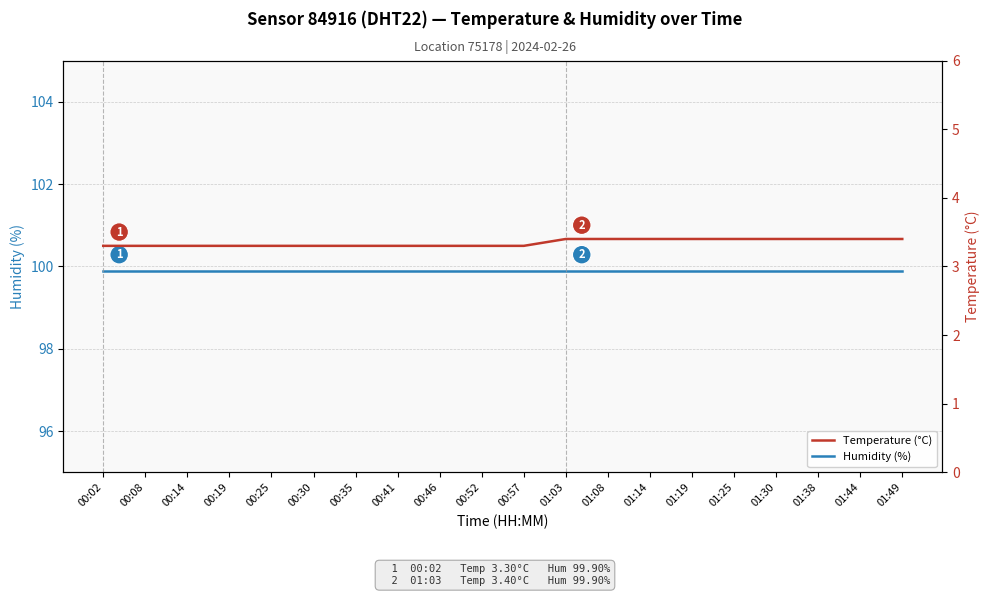

What is the label of the 4th point from the right?

01:30